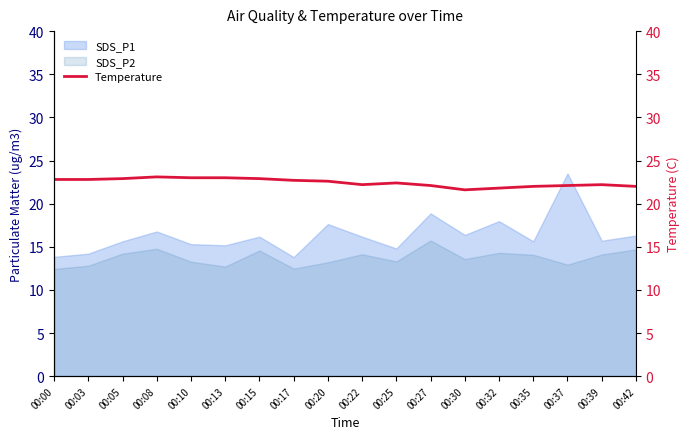

True or false: SDS_P1 and SDS_P2 intersect in this chart.

False